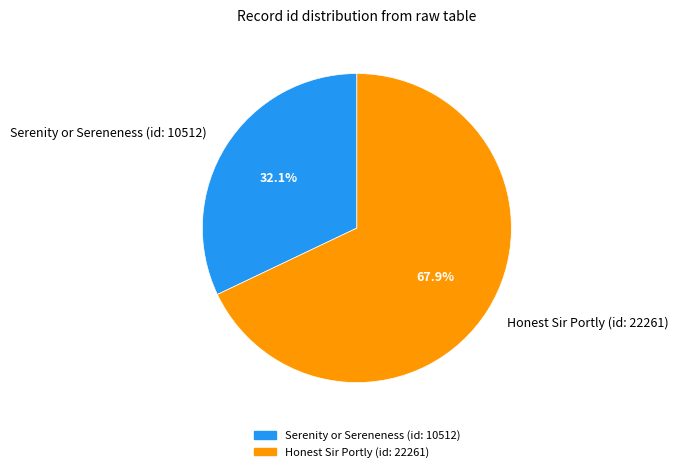

Which category has the biggest portion of the pie?

Honest Sir Portly (id: 22261)